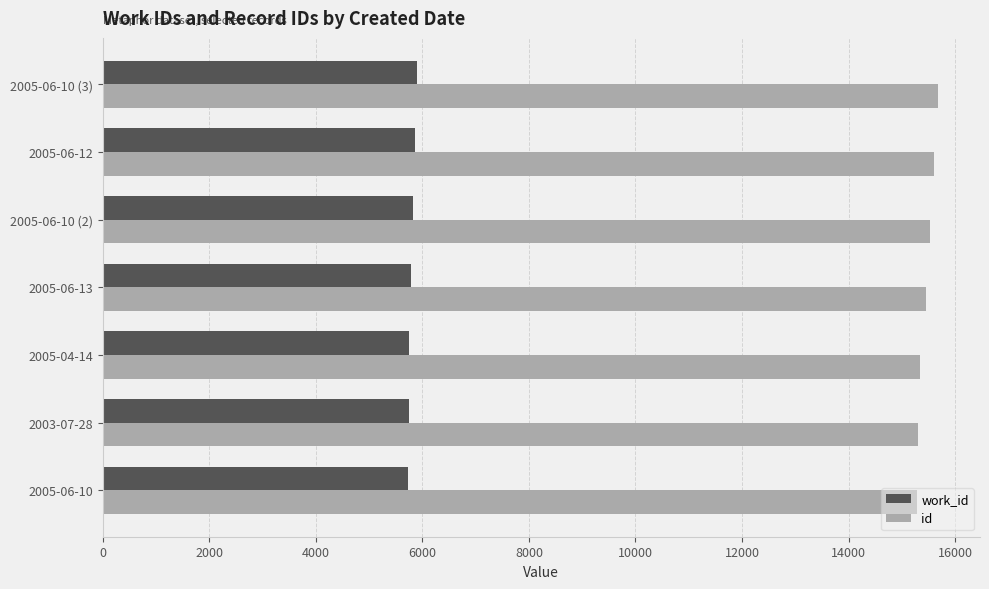

What is the highest value of the work_id series?

5907